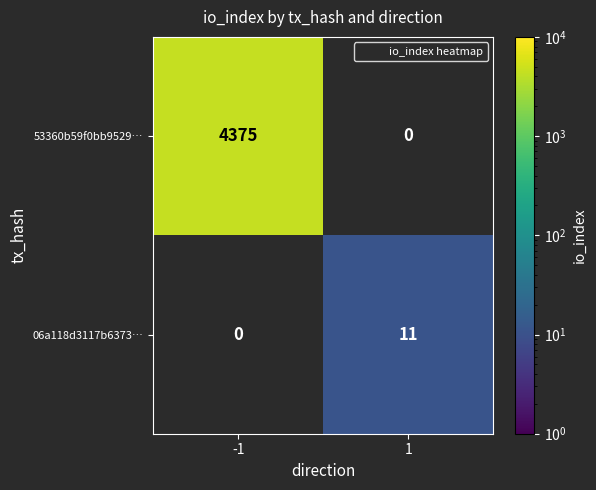

The 53360b59f0bb9529… series shows 6221.3 at -1. True or false?

False